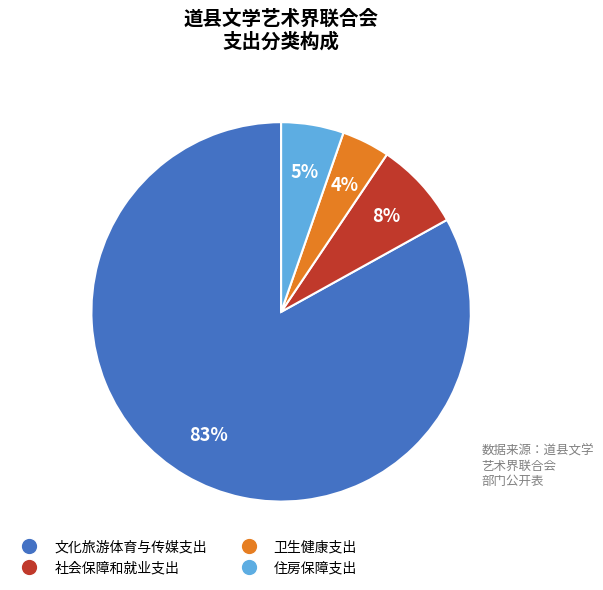

To the nearest percent, what percentage of the pie is 卫生健康支出?

4%